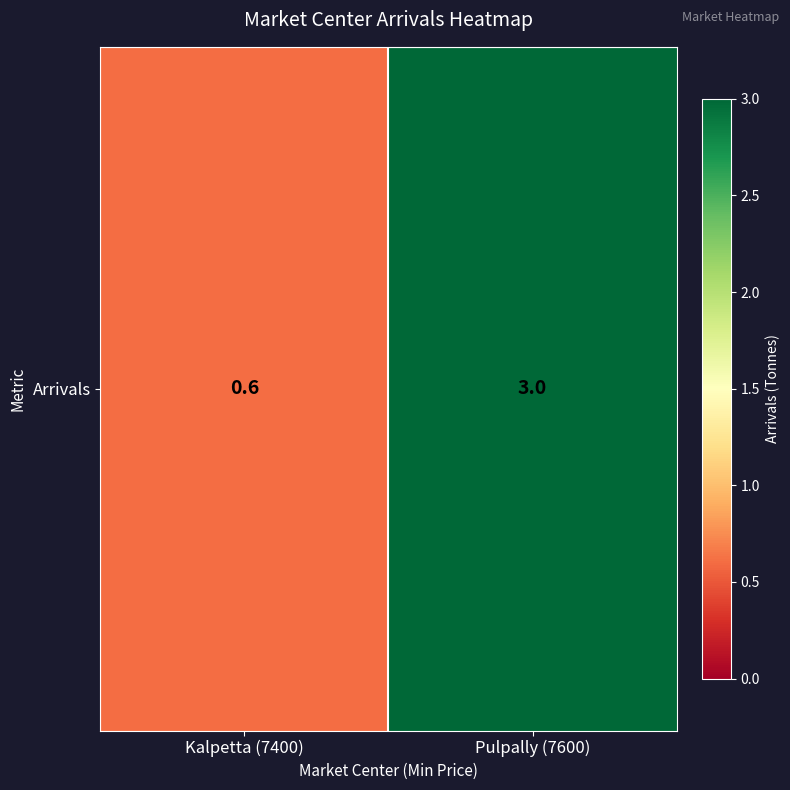

List the labels in order of value, largest first.

Pulpally (7600), Kalpetta (7400)